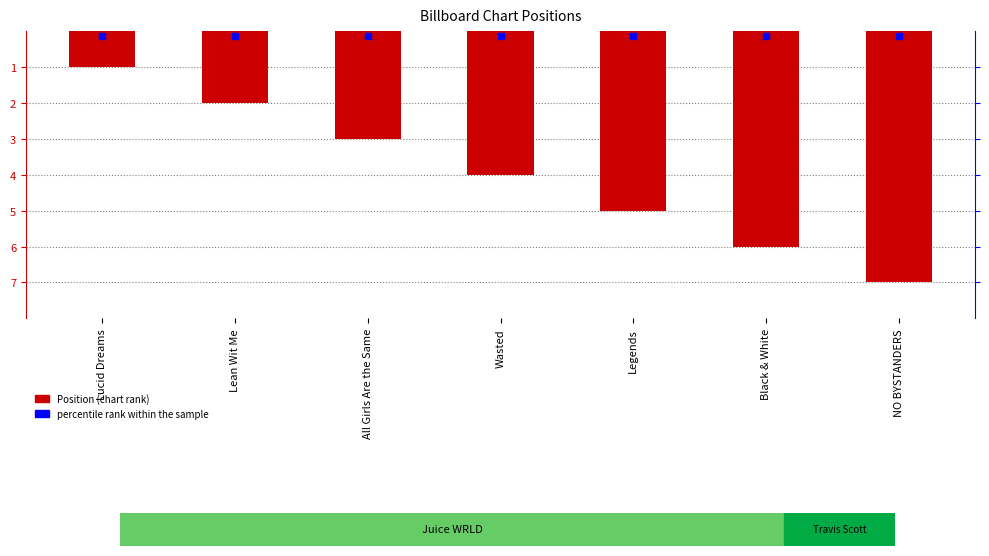

What is the label of the 5th bar from the right?

All Girls Are the Same